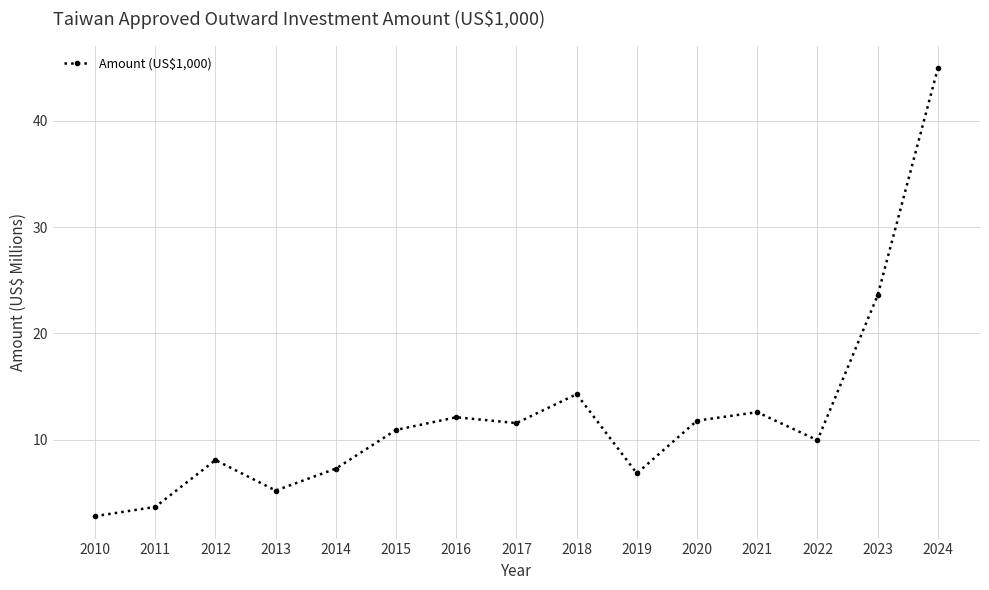

How many data points does each series have?

15